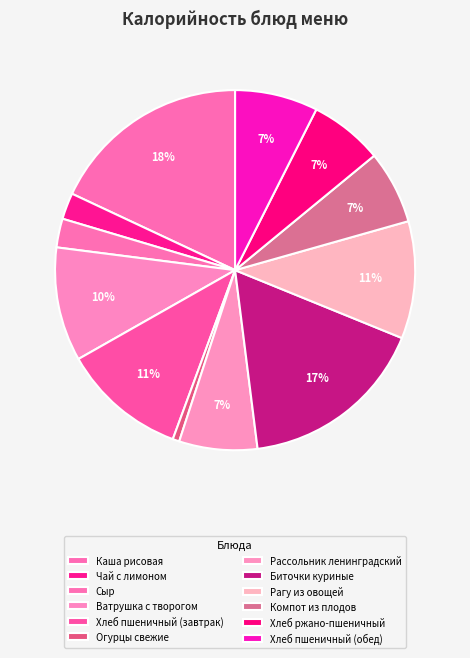

To the nearest percent, what percentage of the pie is Чай с лимоном?

2%